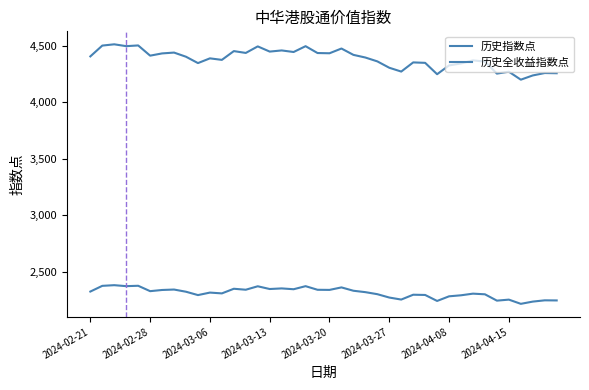

List the series in order of their overall mean, lowest first.

历史指数点, 历史全收益指数点